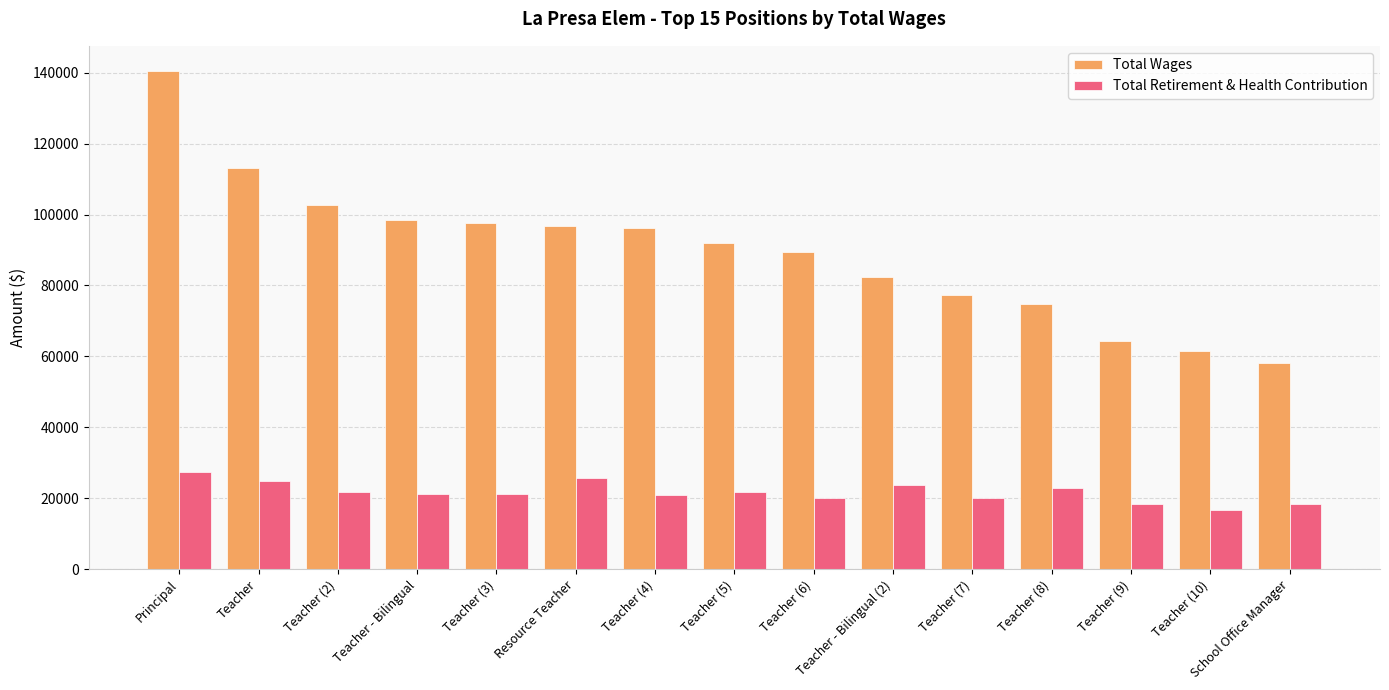

What is the difference between the maximum and minimum values in the Total Wages series?

82421